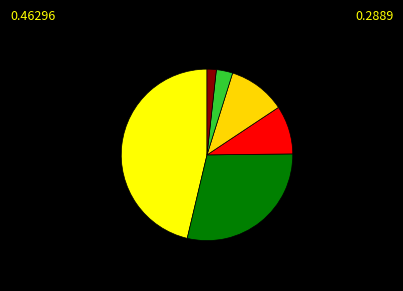

How many slices are in this pie chart?

6